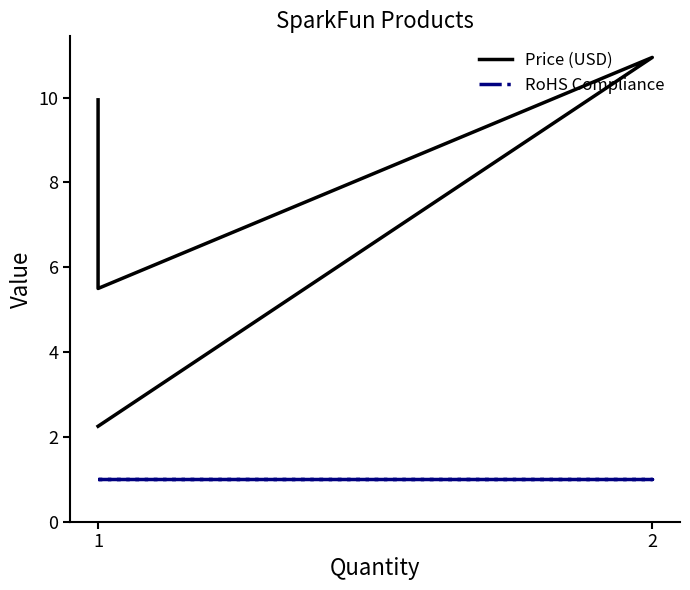

What is the value of the Price (USD) point at the 1st from the left?

9.9